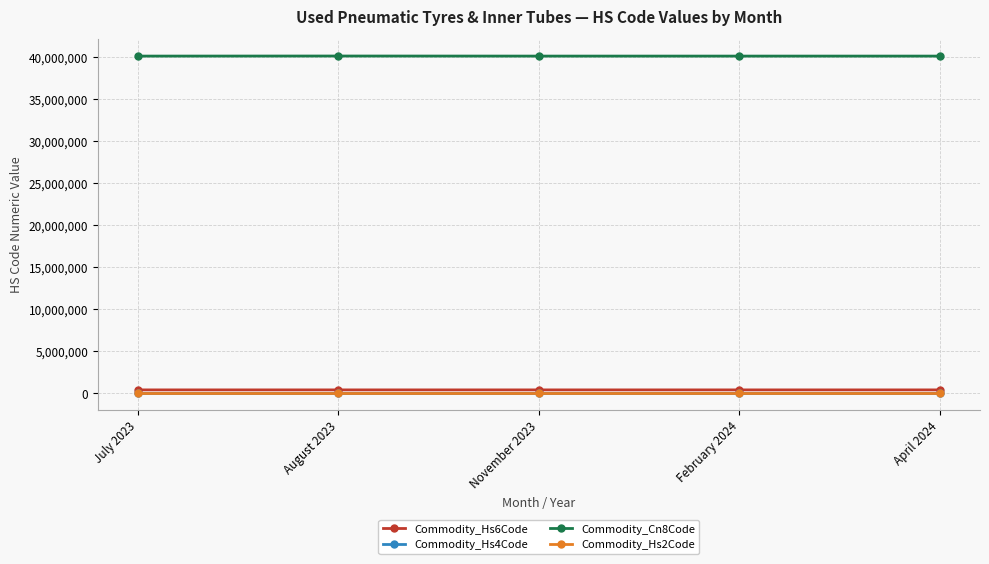

Is it true that Commodity_Cn8Code equals 40131000 at August 2023?

True